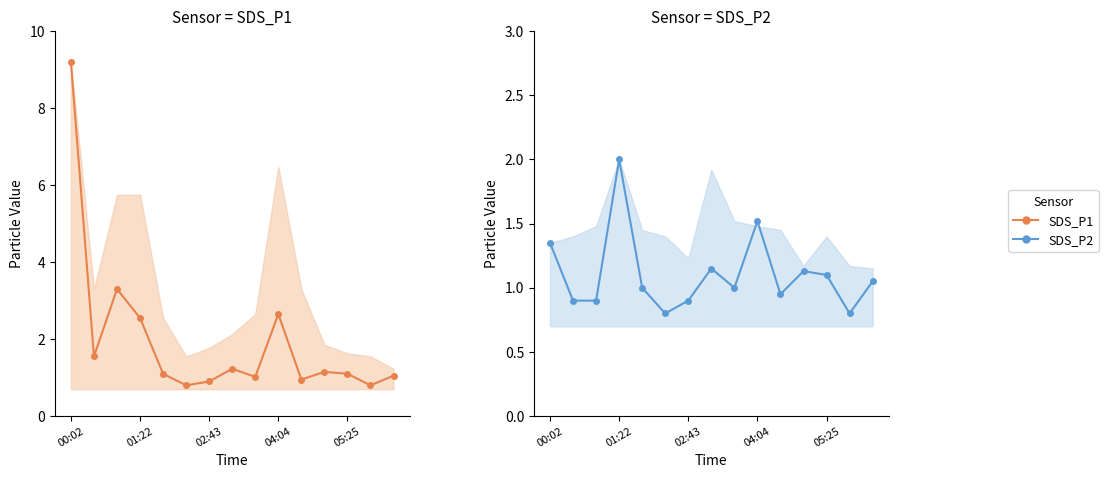

Where is the first local minimum for SDS_P2?

5